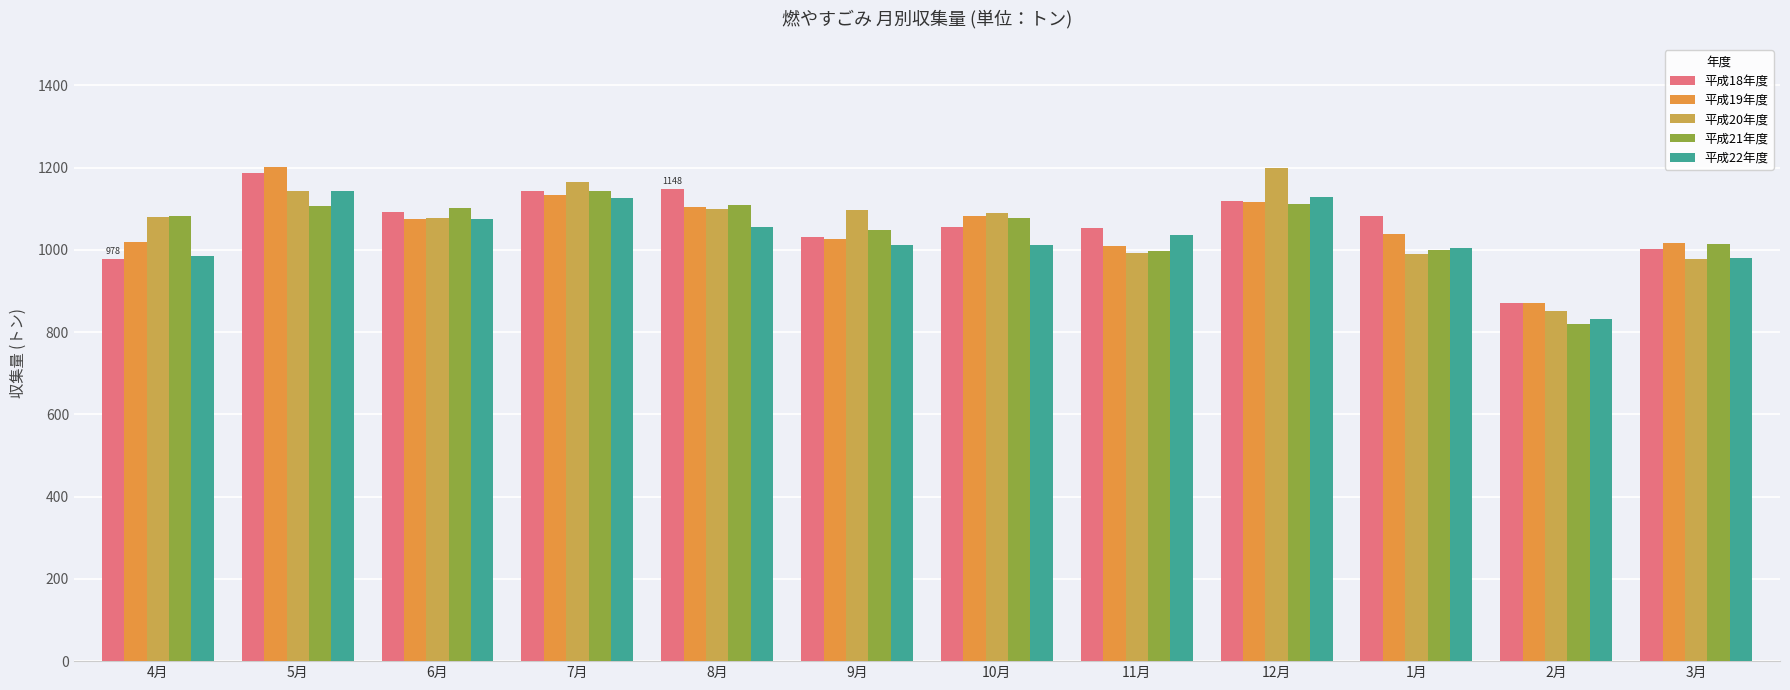

What position from the left is 3月?

12